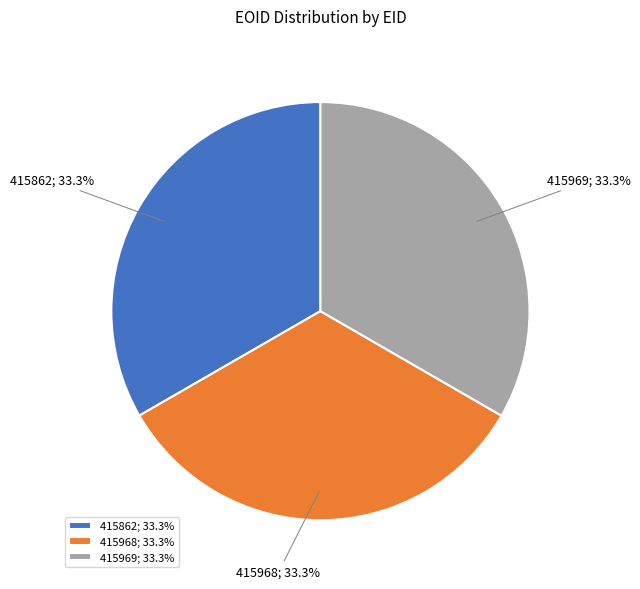

Is it true that 415969 is 26% of the pie?

False